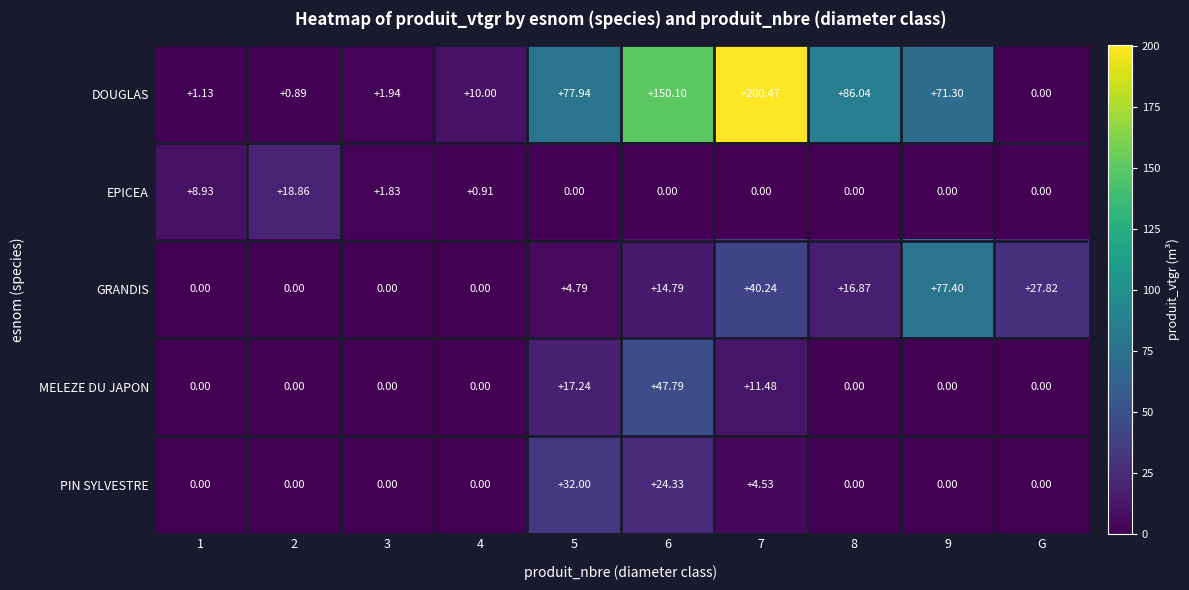

What is the spread (max minus min) of values at 1?

8.9